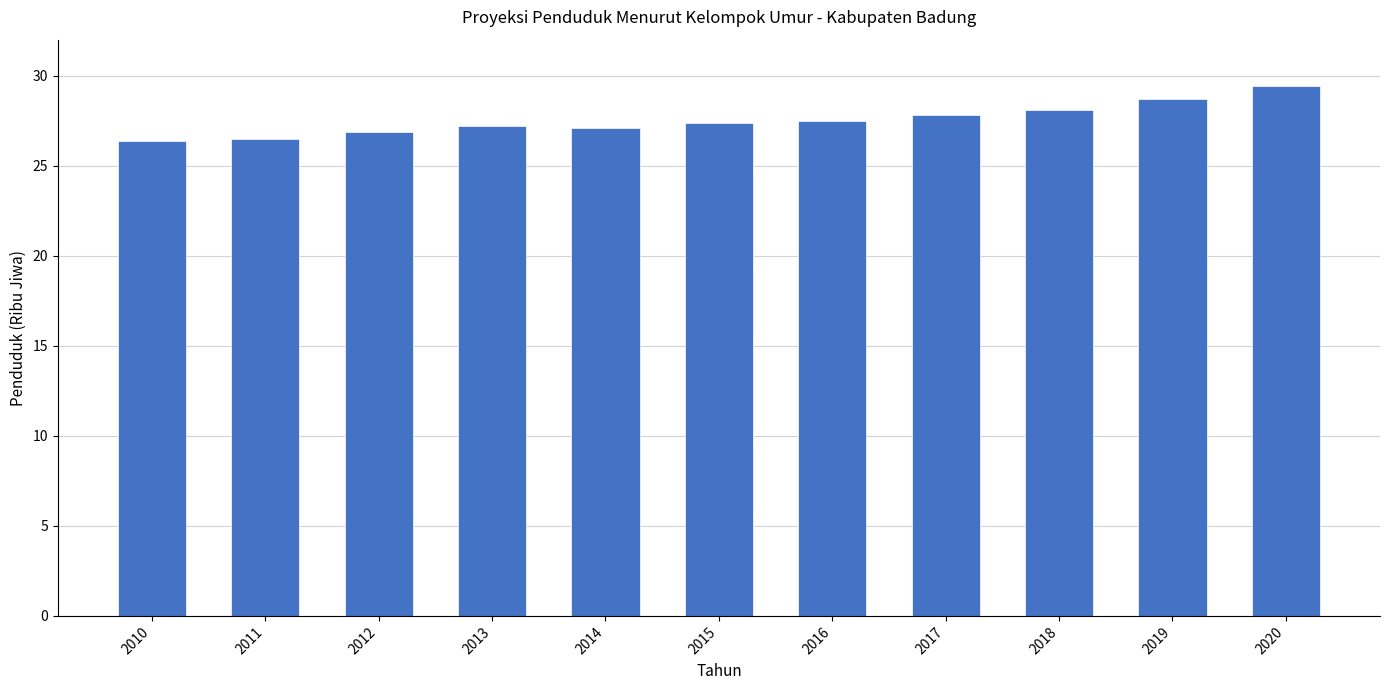

What is the average value?

27.5